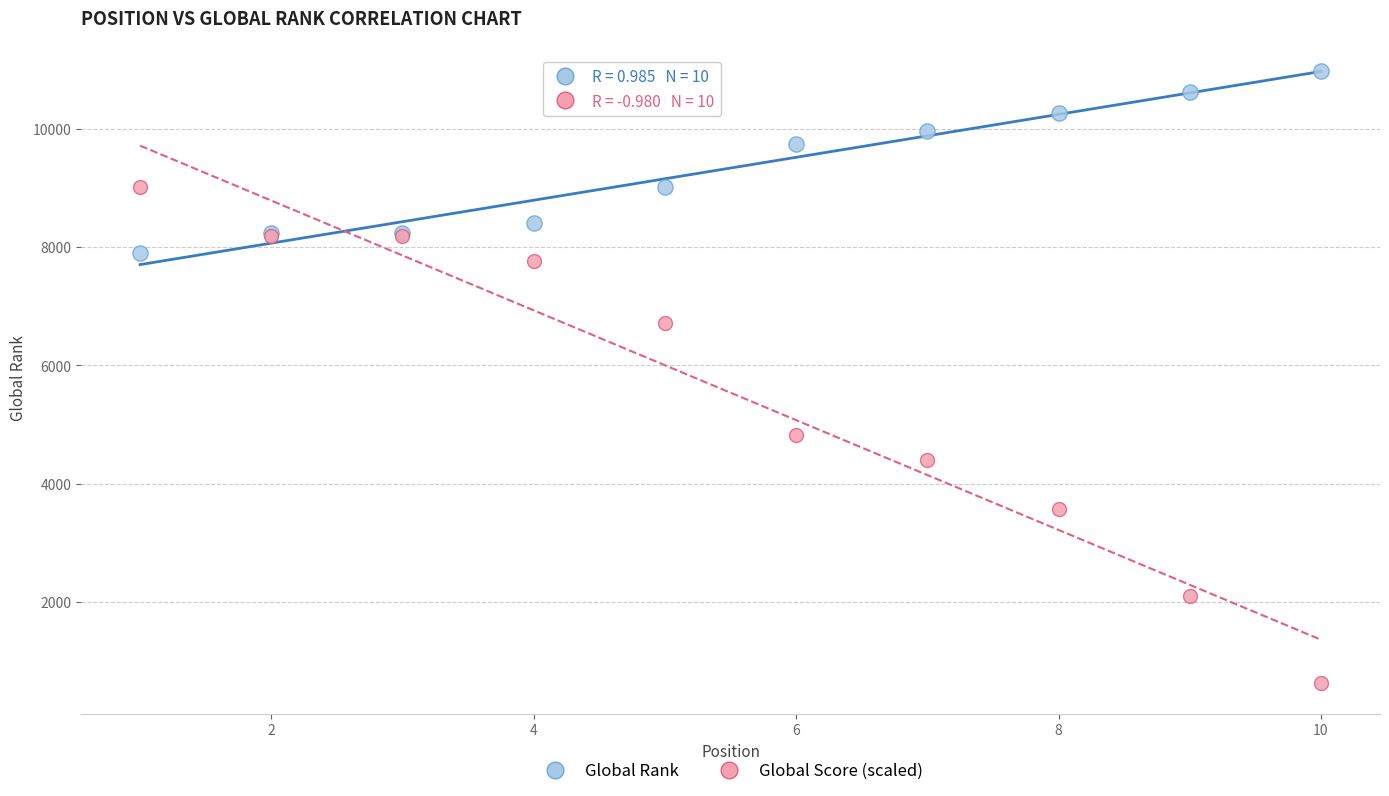

Which series contains the highest Y value?

Global Rank